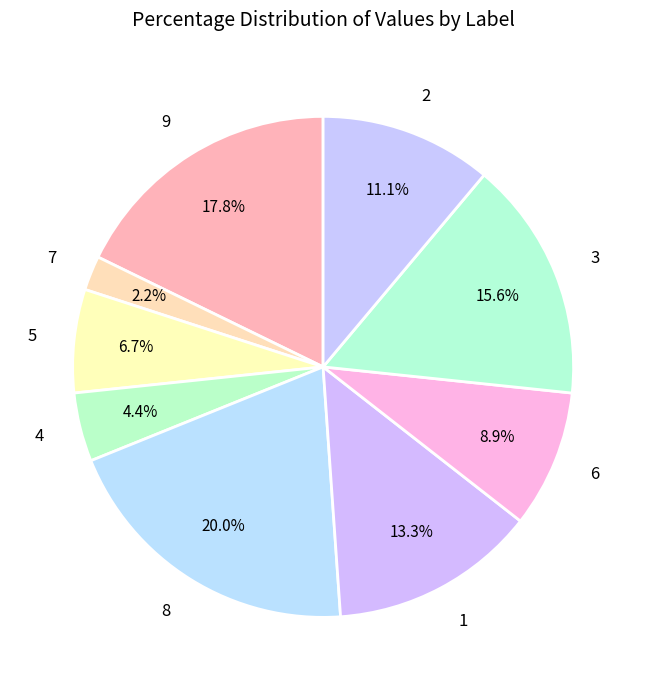

Which category has the smallest portion of the pie?

7